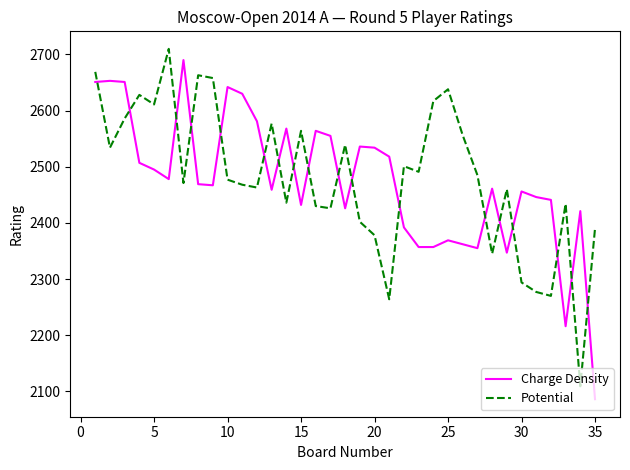

What is the difference between the maximum and minimum values in the Potential series?

601